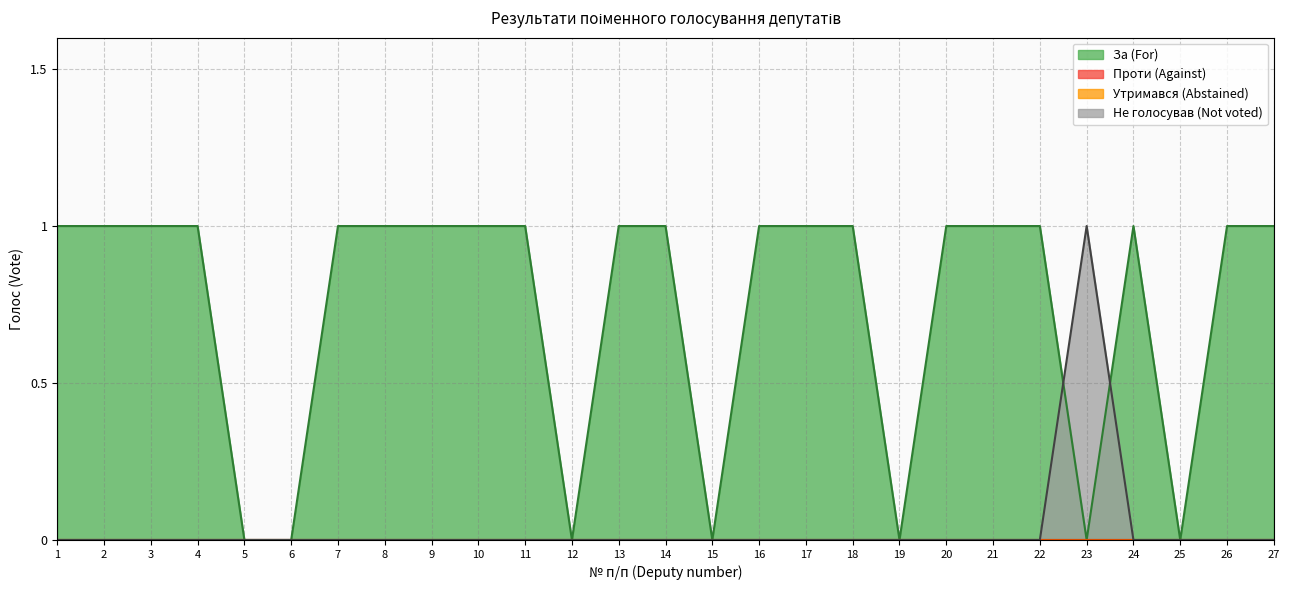

Between 9 and 16, which series saw the biggest shift?

За (For)